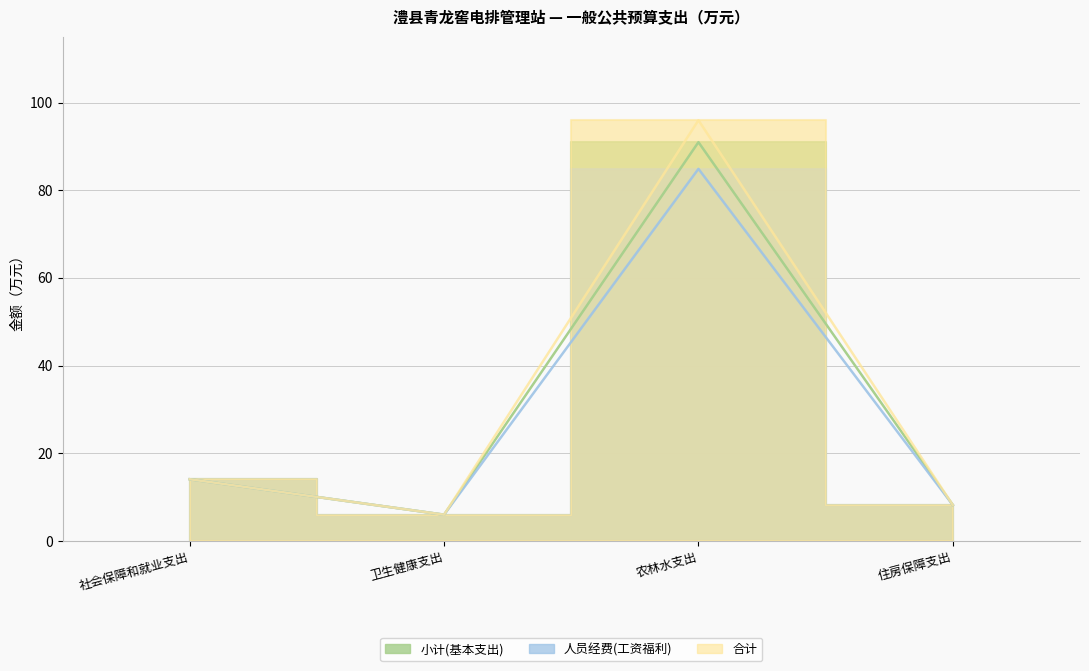

What is the greatest value displayed?

96.0